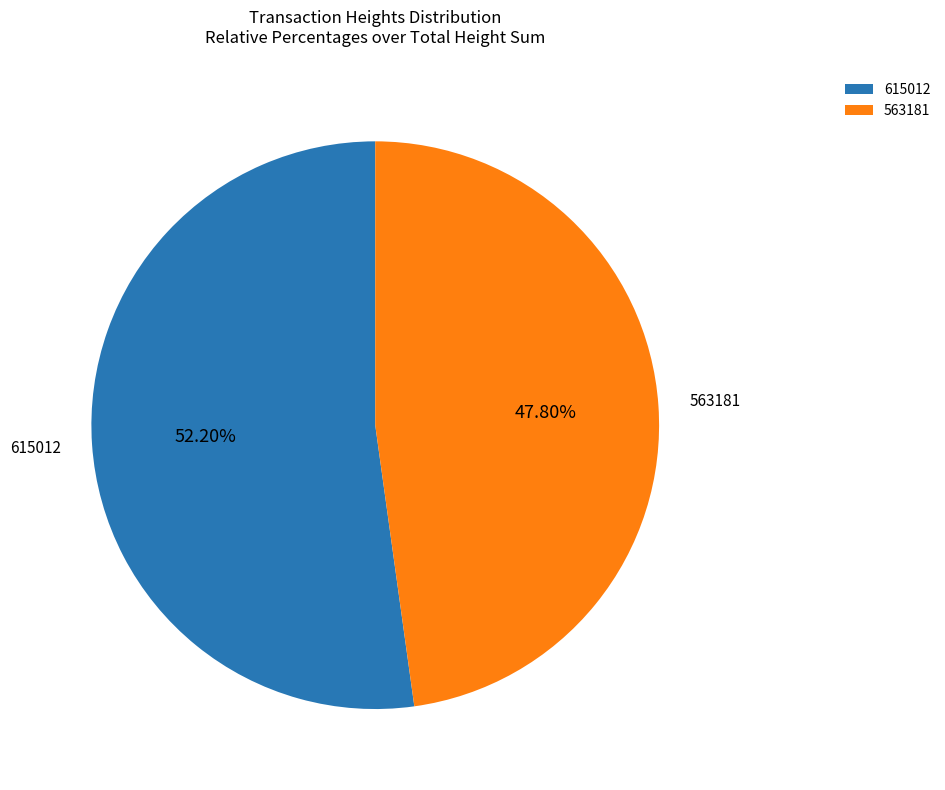

To the nearest percent, what is the difference between the largest and smallest slice percentages?

4%